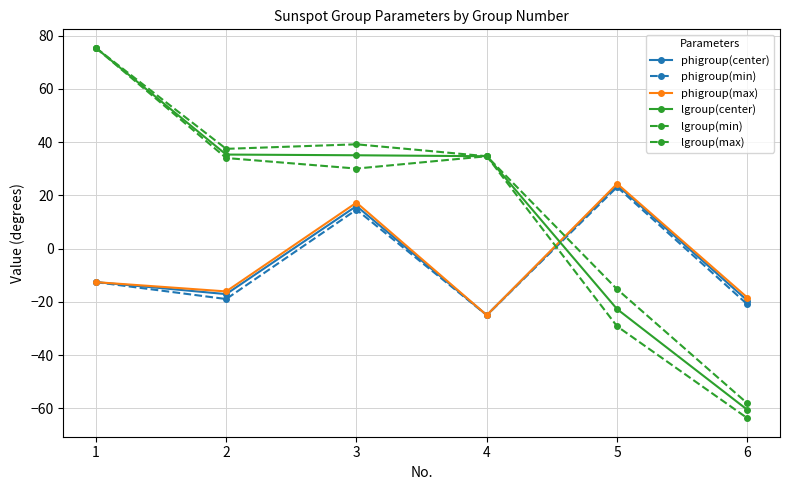

How many values in lgroup(max) are above zero?

4